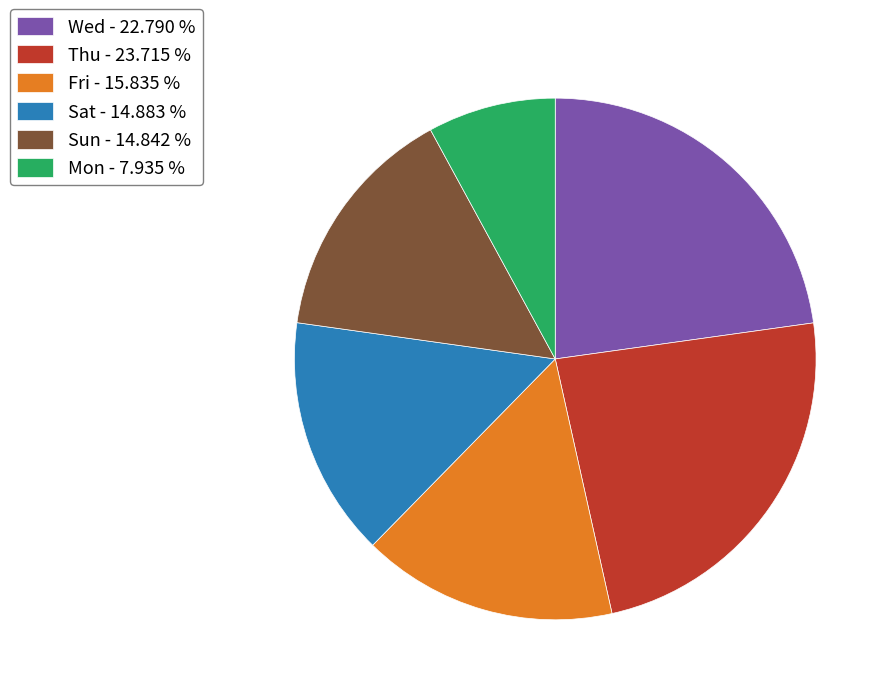

Approximately how many times larger is the value at Sun - 14.842 % compared to Wed - 22.790 %?

0.7